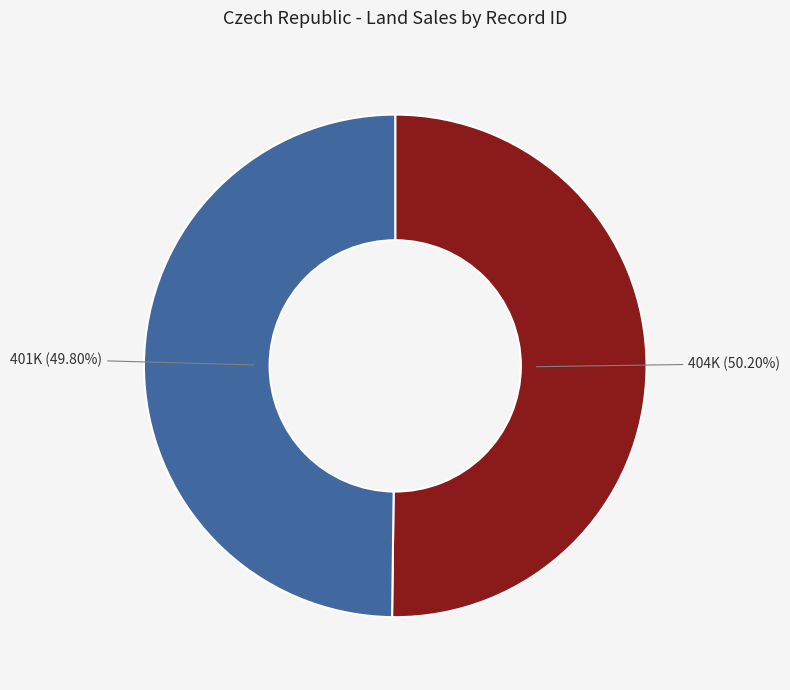

Is there a majority slice in this chart?

Yes